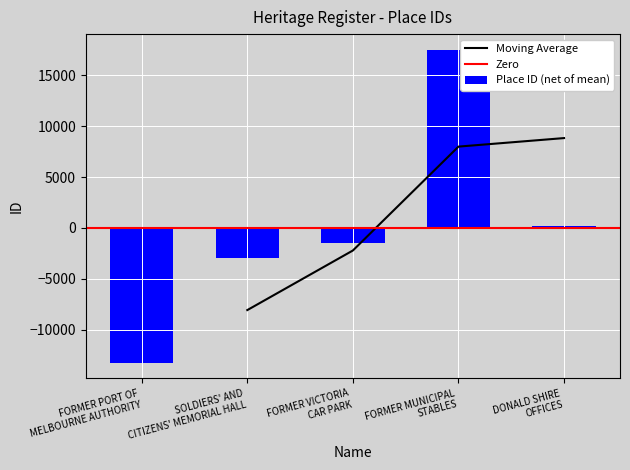

What is the change in value from FORMER PORT OF
MELBOURNE AUTHORITY to FORMER MUNICIPAL
STABLES?

+30740